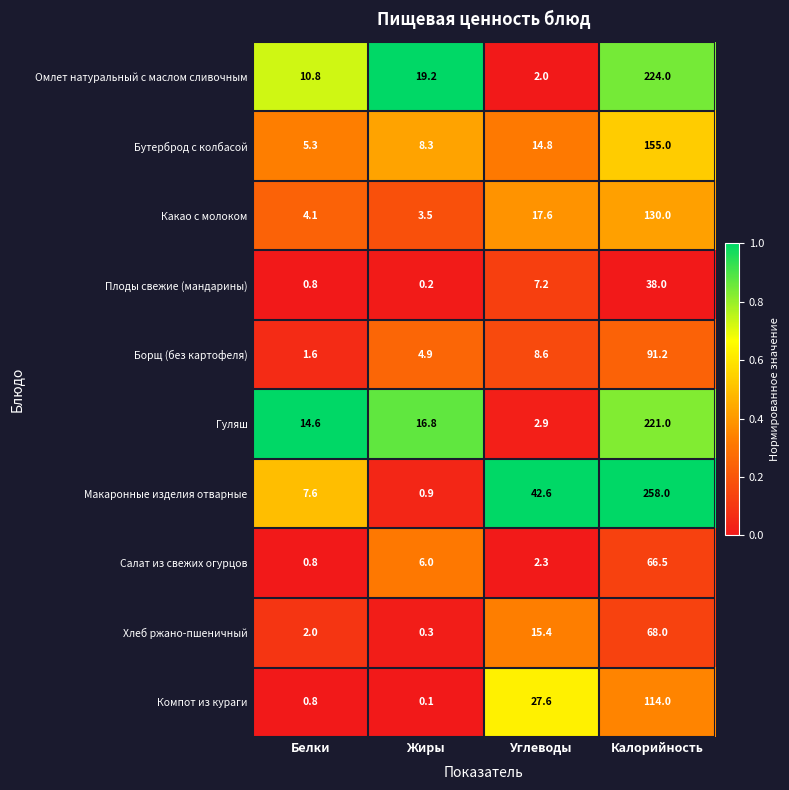

The Плоды свежие (мандарины) series shows 7.2 at Углеводы. True or false?

True